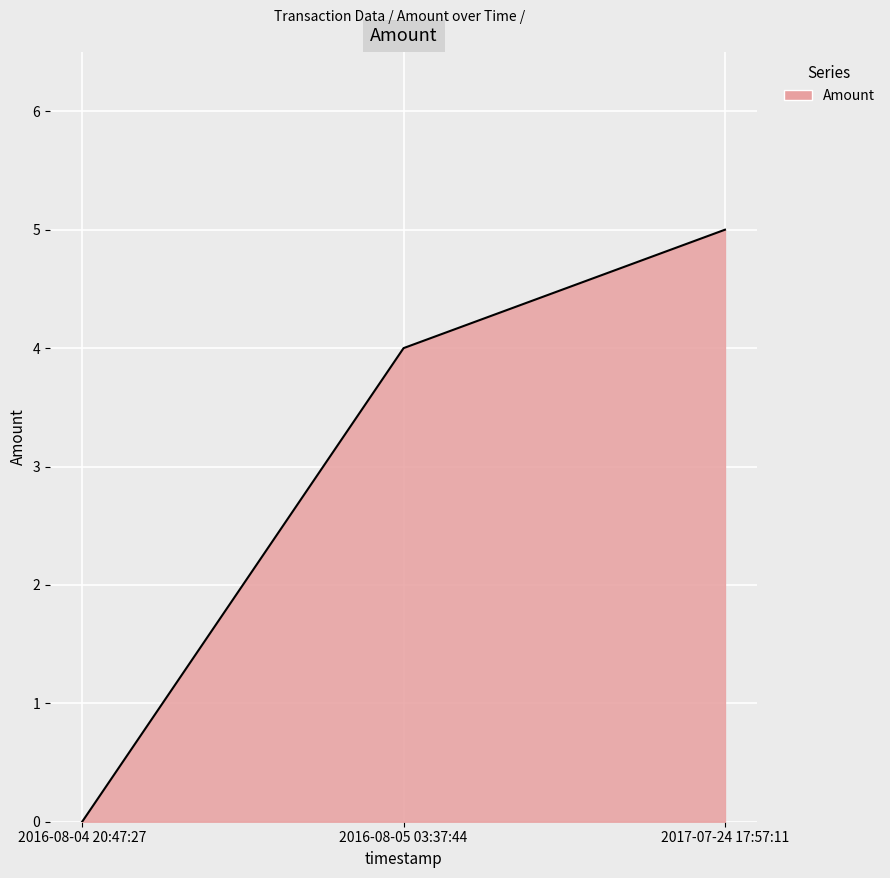

The chart shows a value of 6 at 2016-08-05 03:37:44. True or false?

False